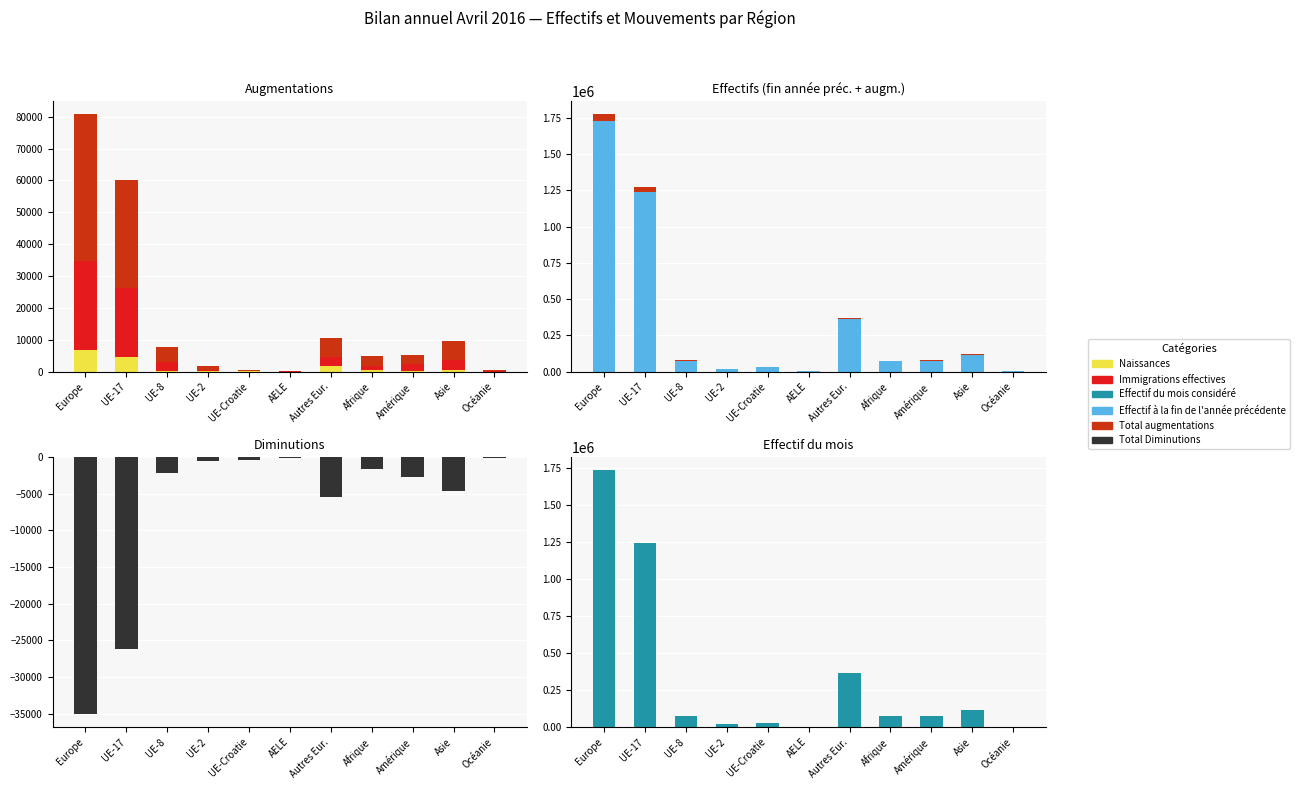

How many values in the Immigrations effectives series exceed 2132?

5